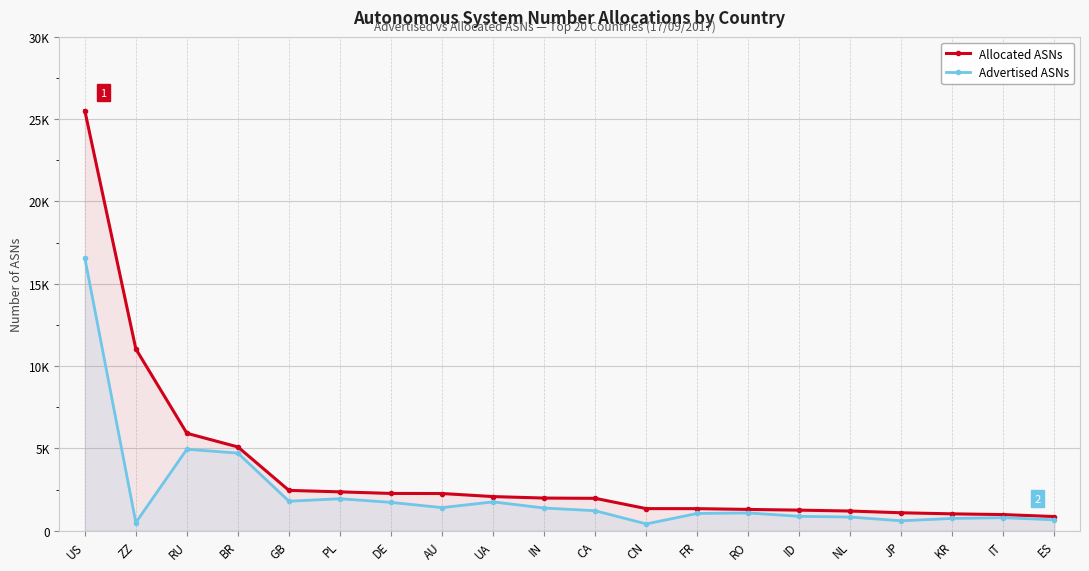

True or false: Advertised ASNs has a value of 479 at CA.

False